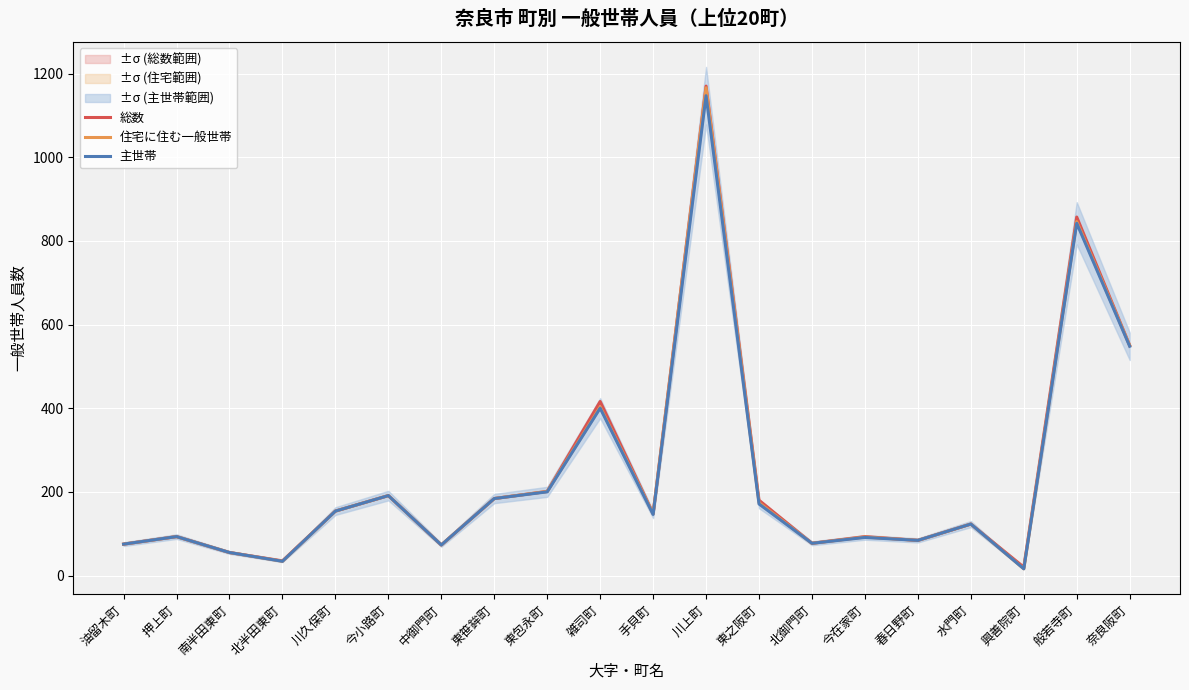

What is the average value of the 住宅に住む一般世帯 series?

237